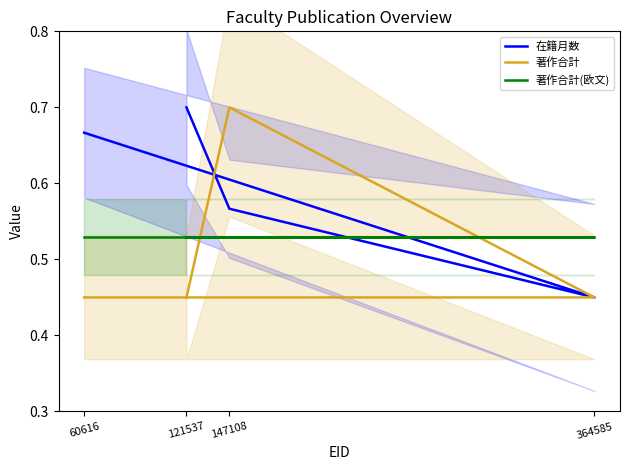

At which category is the sum across all series the highest?

147108